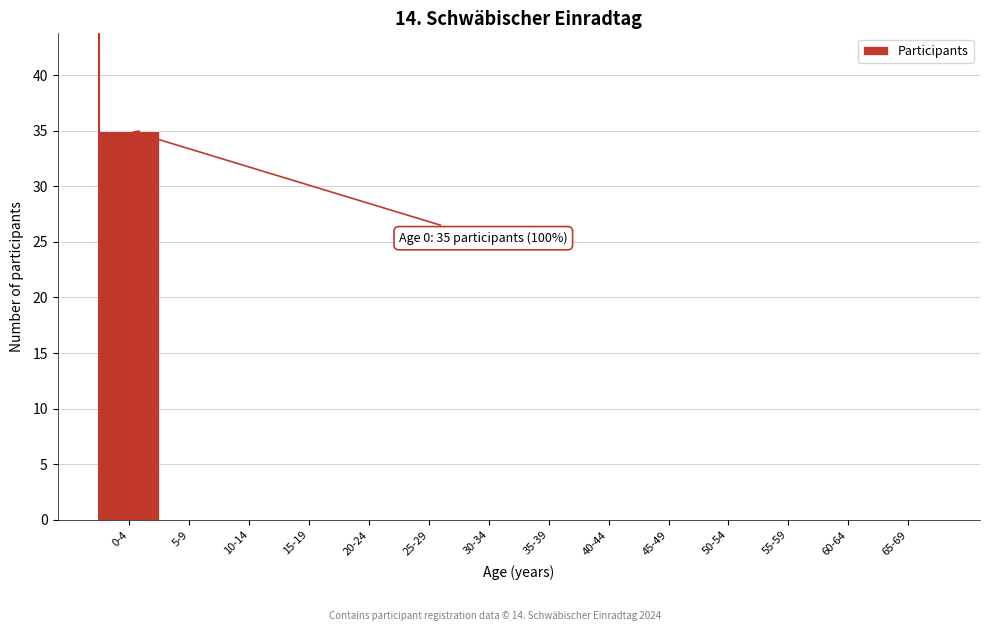

What is the sum of all values?

35